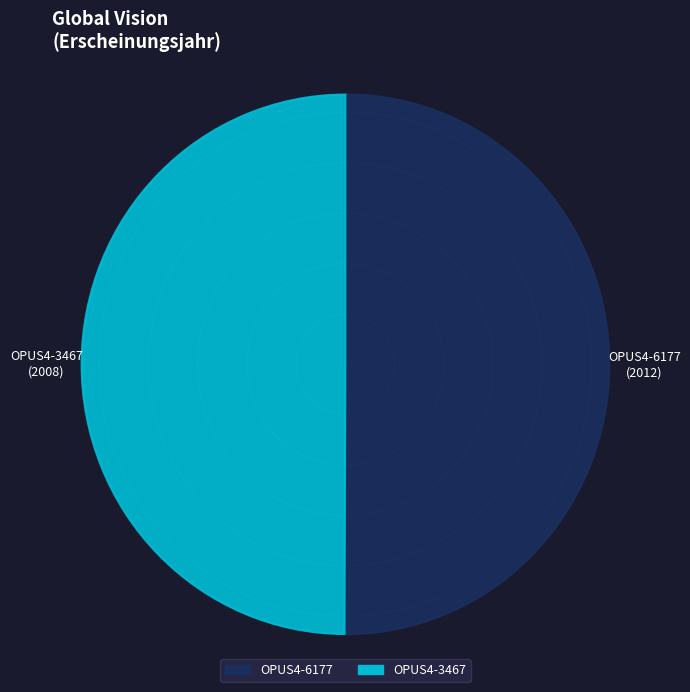

Which category accounts for the majority?

OPUS4-6177